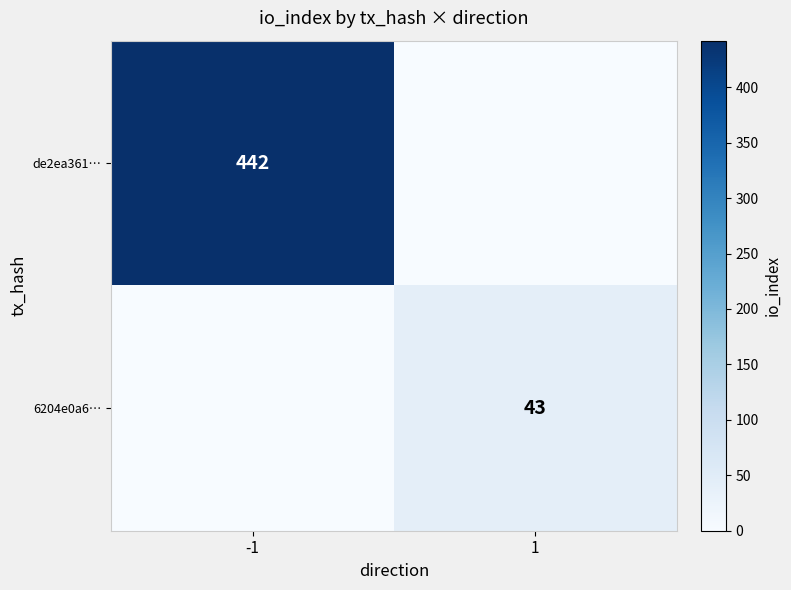

Is it true that de2ea361… equals 694 at -1?

False